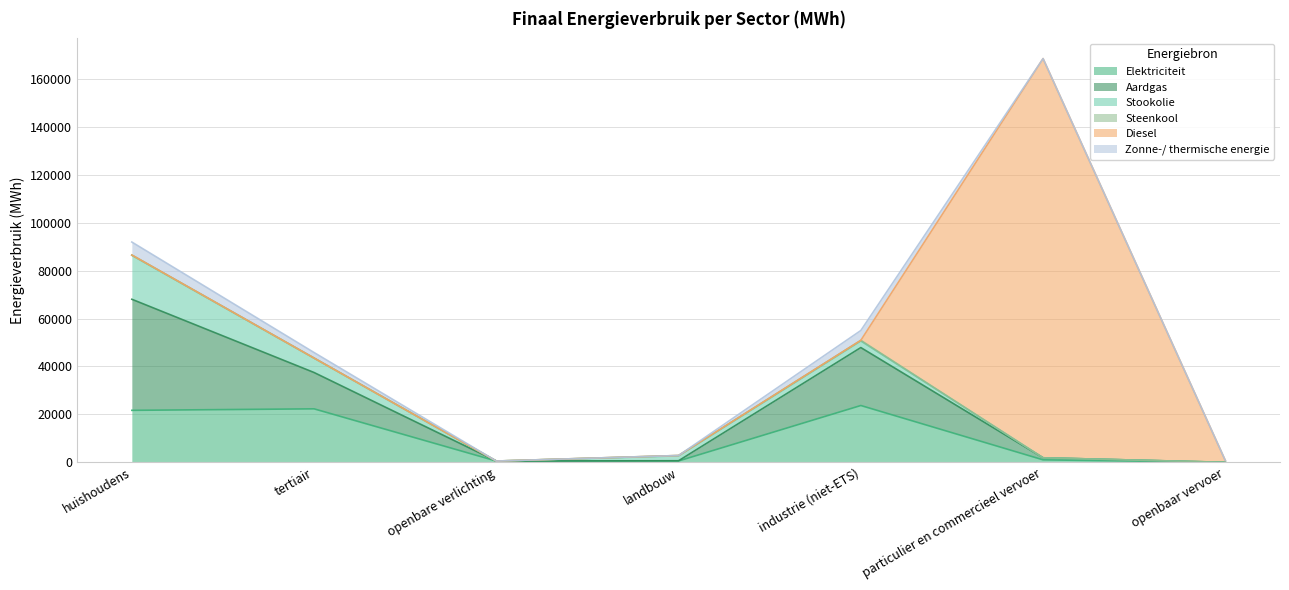

At which category does Zonne-/ thermische energie reach its first local valley?

openbare verlichting